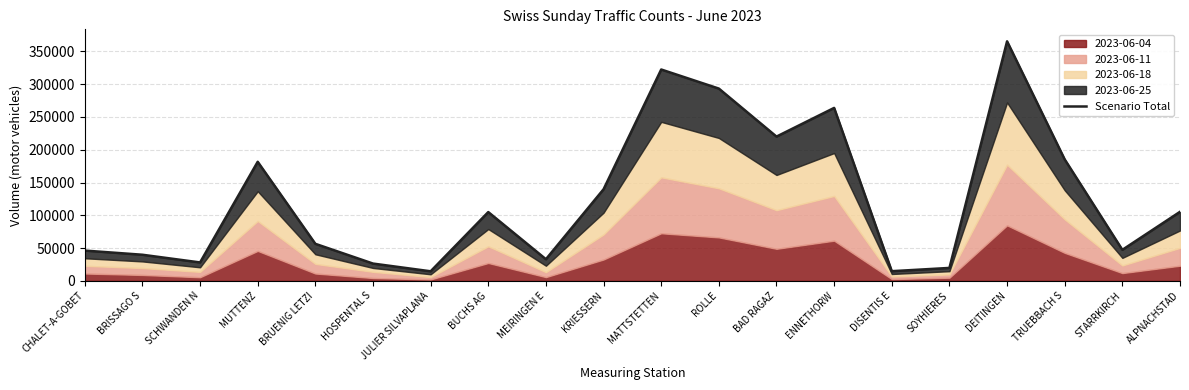

Rank the categories by value from lowest to highest.

JULIER SILVAPLANA, DISENTIS E, SOYHIERES, HOSPENTAL S, SCHWANDEN N, MEIRINGEN E, BRISSAGO S, CHALET-A-GOBET, STARRKIRCH, BRUENIG LETZI, BUCHS AG, ALPNACHSTAD, KRIESSERN, MUTTENZ, TRUEBBACH S, BAD RAGAZ, ENNETHORW, ROLLE, MATTSTETTEN, DEITINGEN